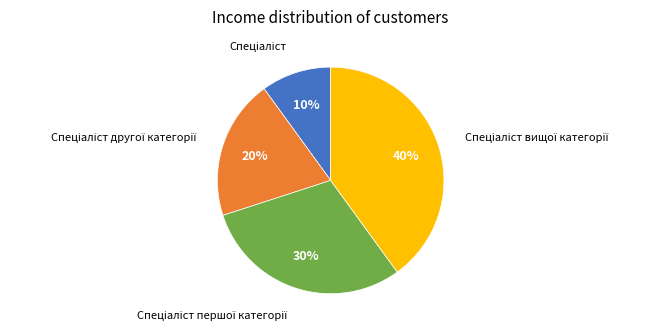

Does any single category account for the majority?

No